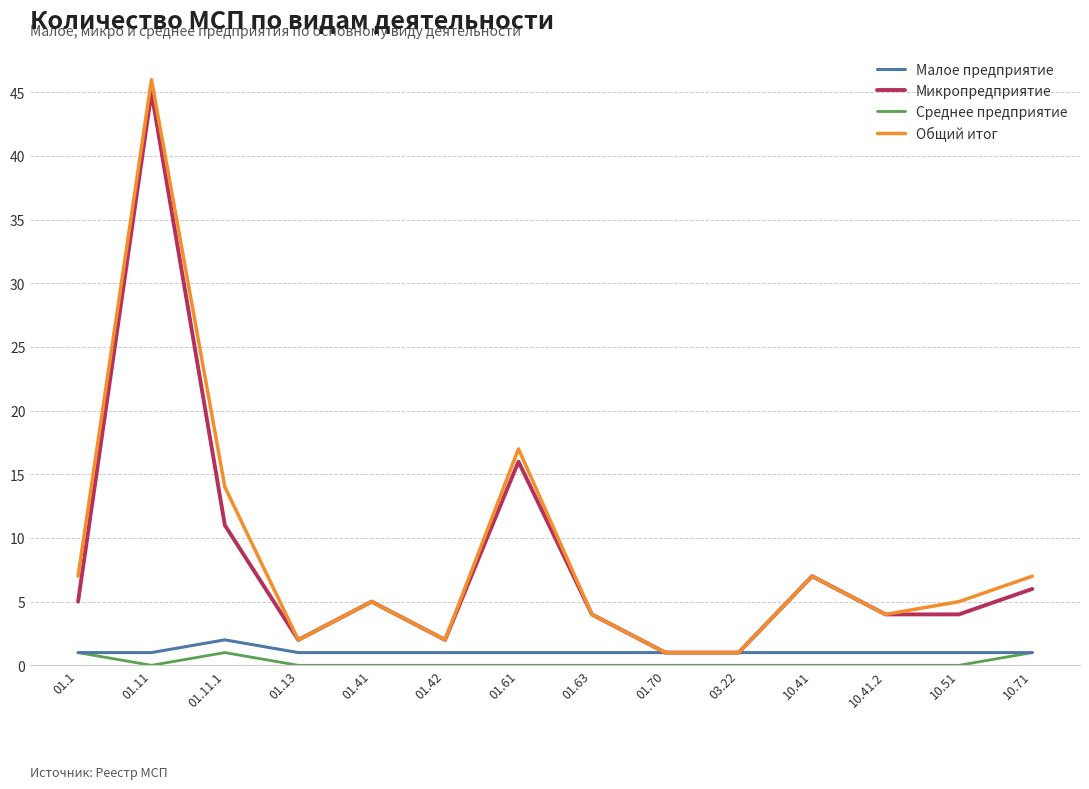

Reading left to right, list all the values displayed in this chart.

Малое предприятие: 1	1	2	1	1	1	1	1	1	1	1	1	1	1
Микропредприятие: 5	45	11	2	5	2	16	4	1	1	7	4	4	6
Среднее предприятие: 1	0	1	0	0	0	0	0	0	0	0	0	0	1
Общий итог: 7	46	14	2	5	2	17	4	1	1	7	4	5	7